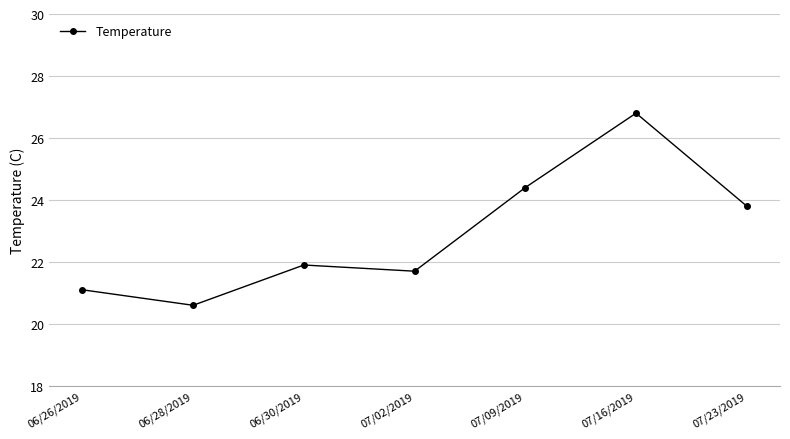

What is the average value?

22.9